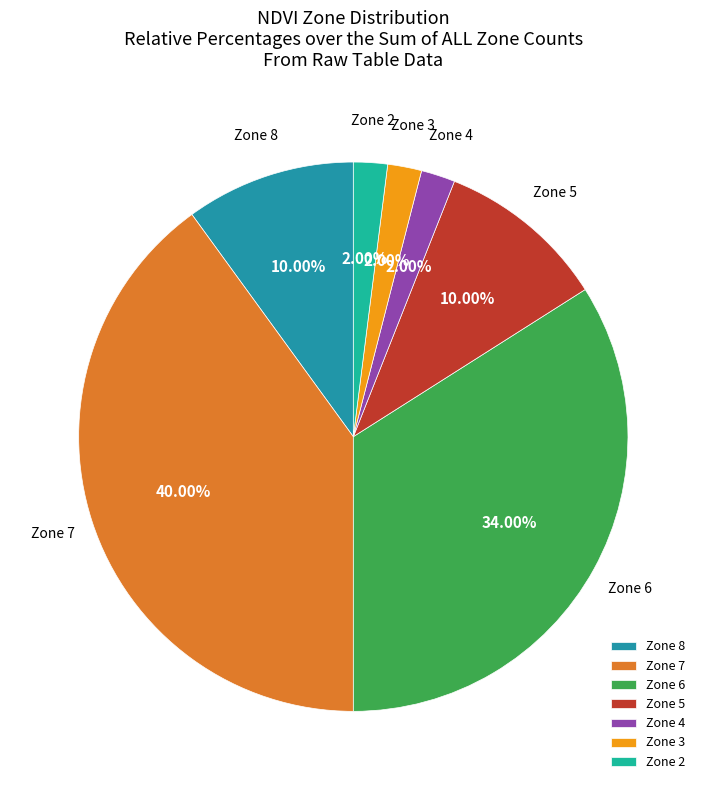

Approximately how many times larger is the value at Zone 5 compared to Zone 6?

0.3